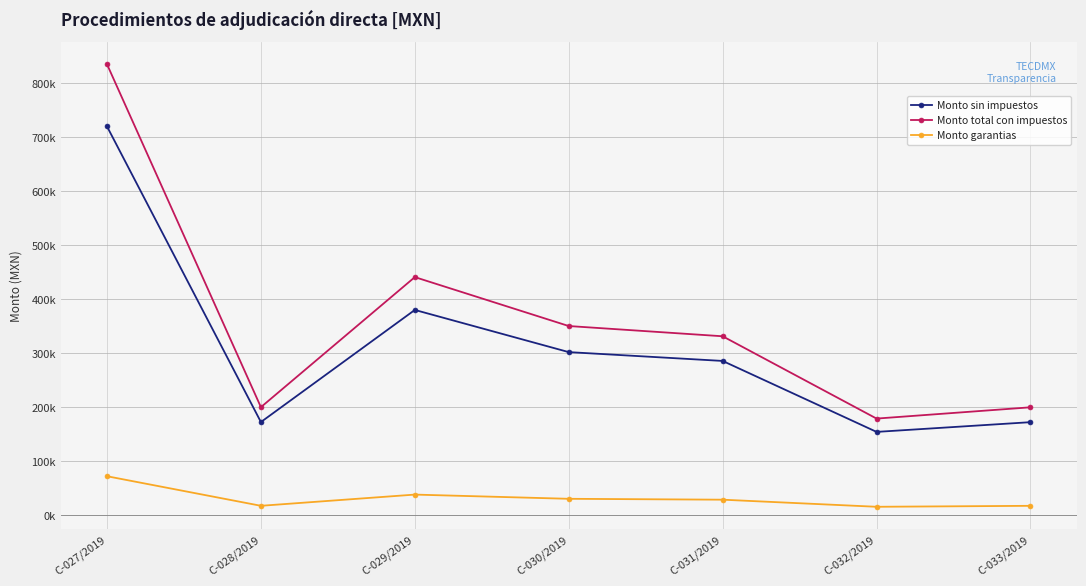

What are all the series names shown in the legend?

Monto sin impuestos, Monto total con impuestos, Monto garantias